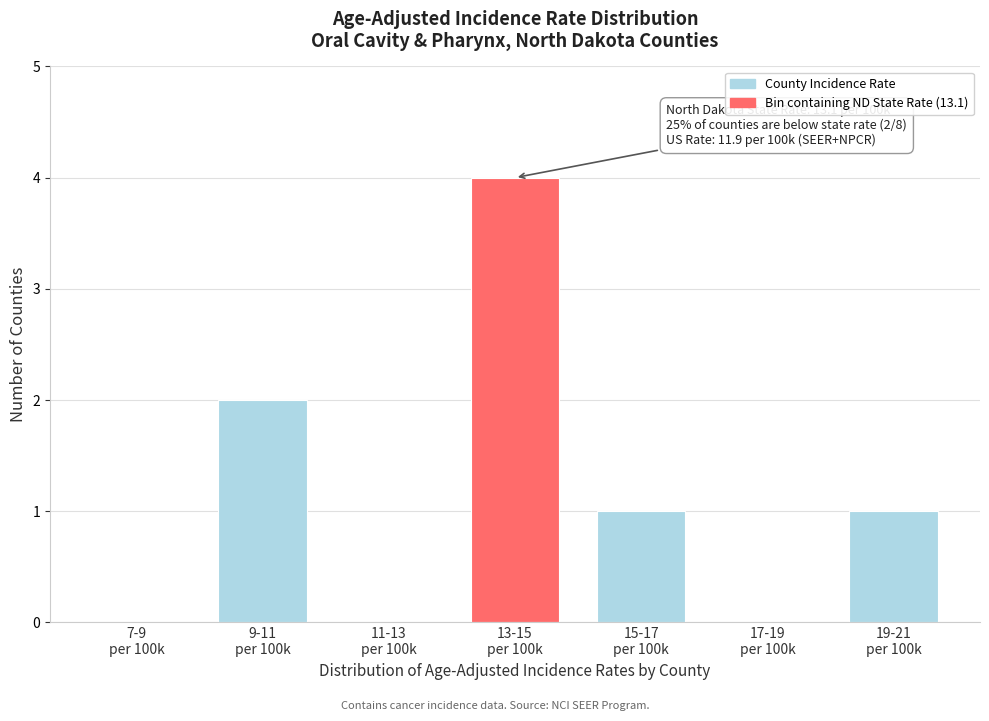

What is the greatest value displayed?

4